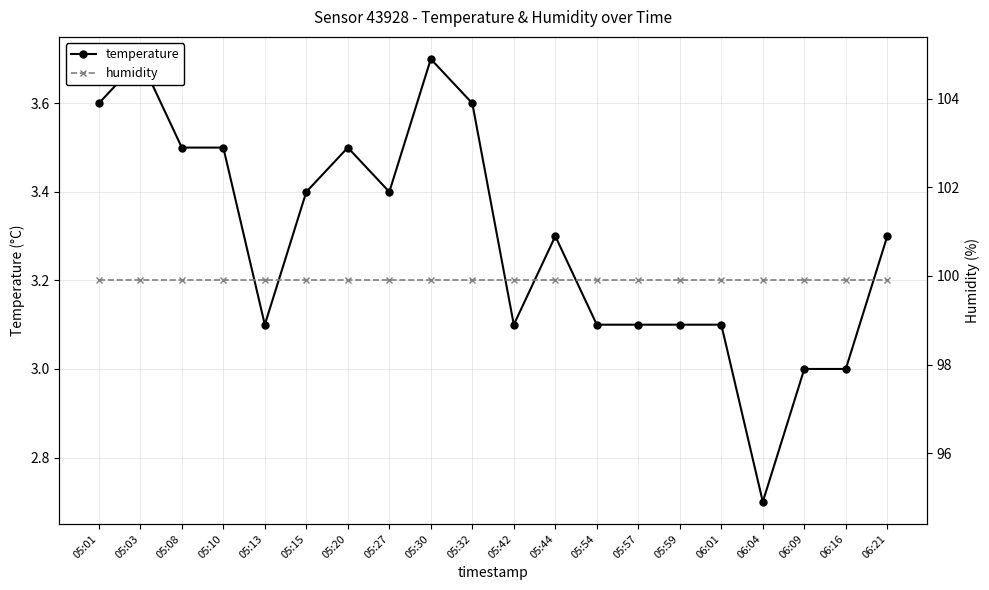

Where is humidity nearest to the value 99?

05:01